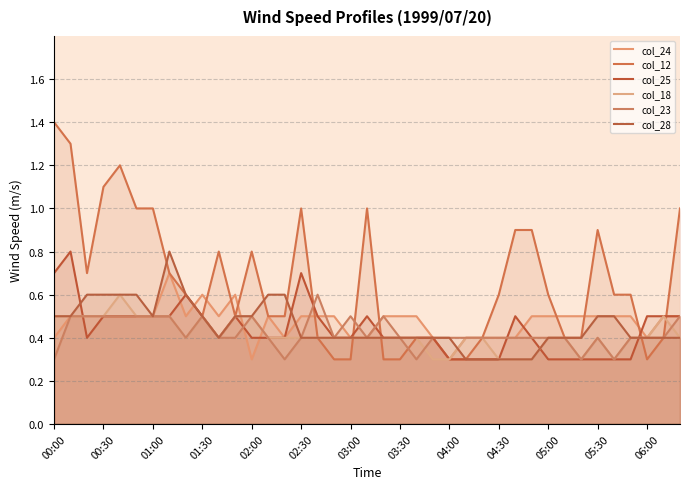

True or false: col_23 and col_28 intersect in this chart.

False